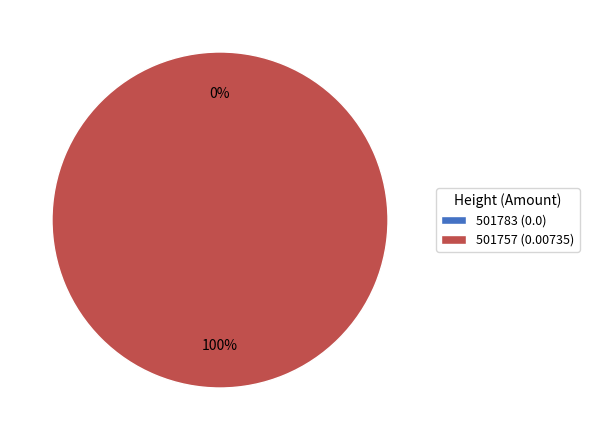

Combined, do 501783 and 501757 account for over 50%?

Yes